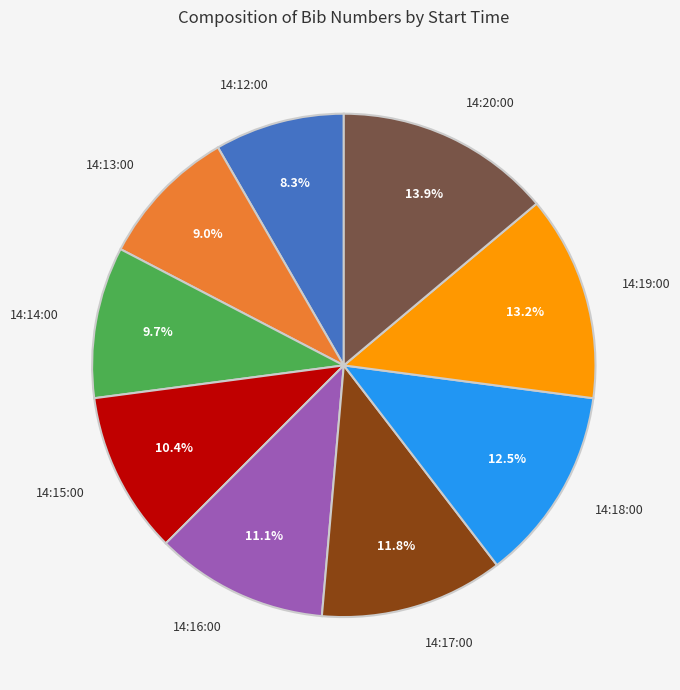

Combined, do 14:13:00 and 14:17:00 account for over 50%?

No